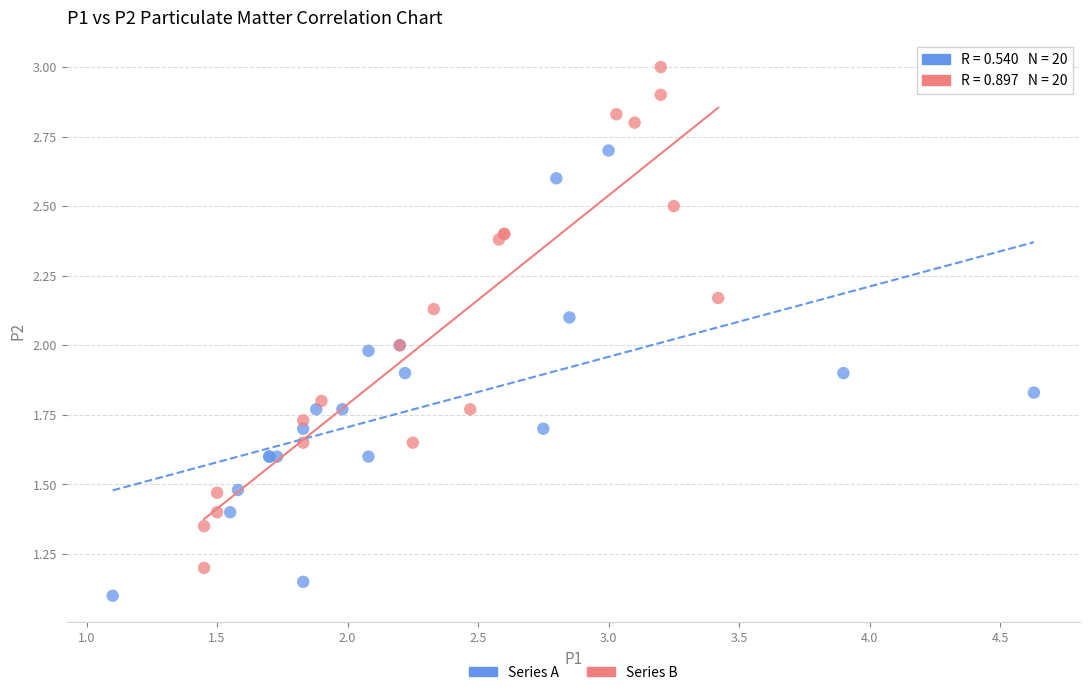

Which series has the widest spread of Y values?

Series B